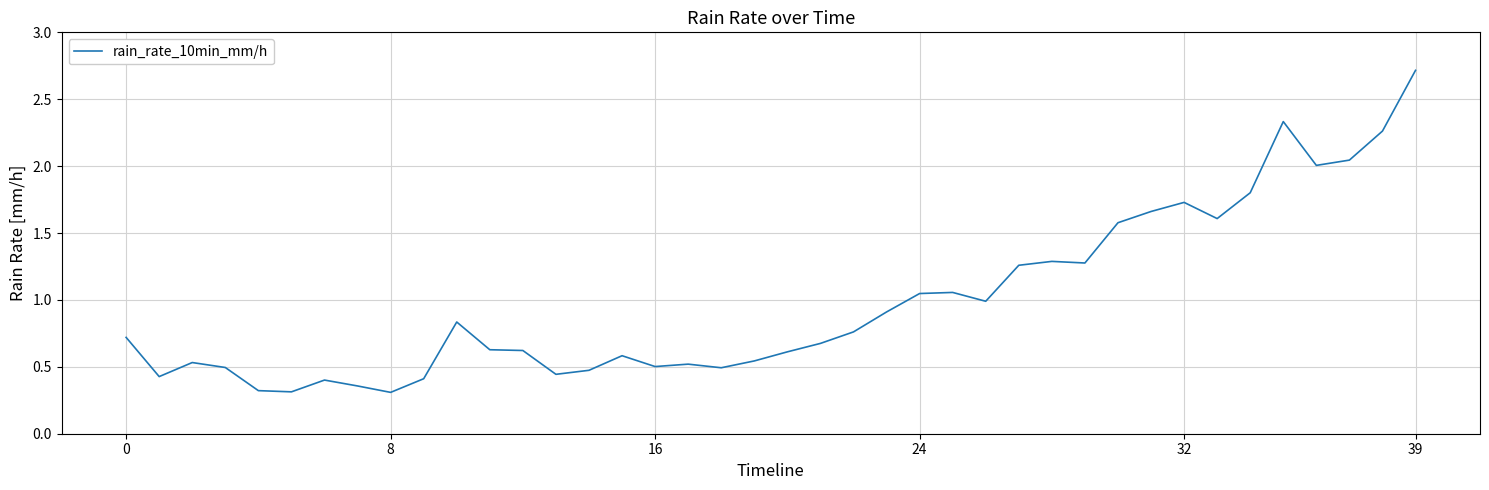

What is the maximum value shown in the chart?

2.7